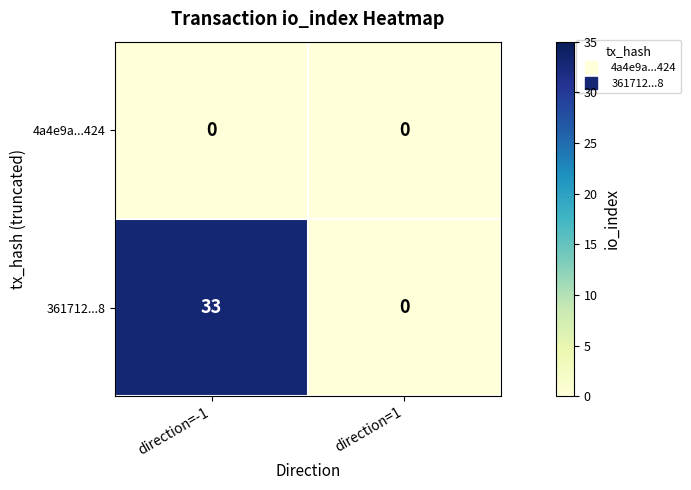

Reading left to right, list all the values displayed in this chart.

4a4e9a...424: direction=-1=0	direction=1=0
361712...8: direction=-1=33	direction=1=0